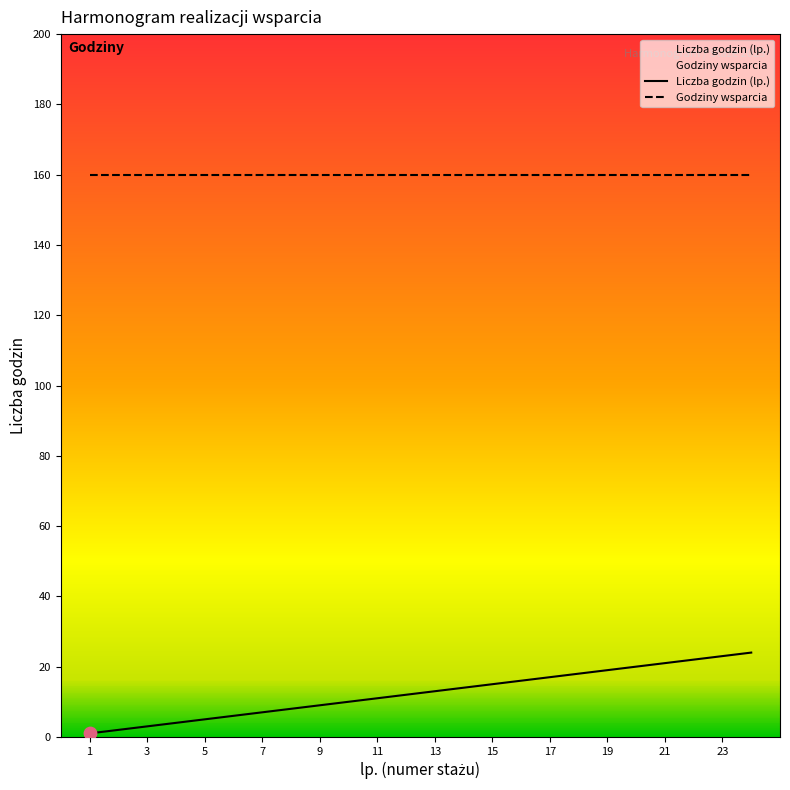

What is the change in value from 23 to 24?

+1